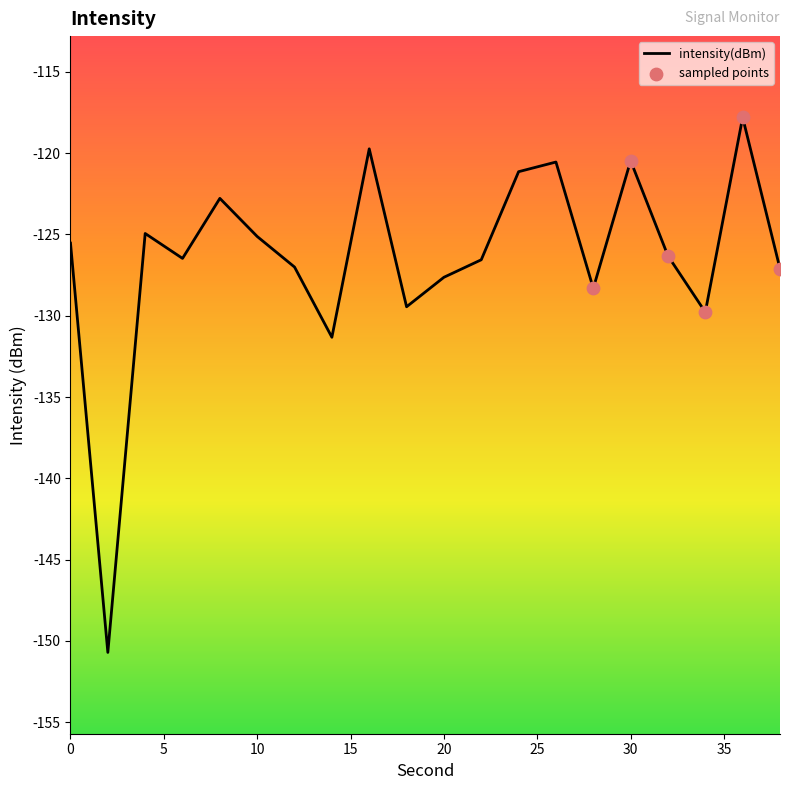

What is the smallest value displayed?

-150.7